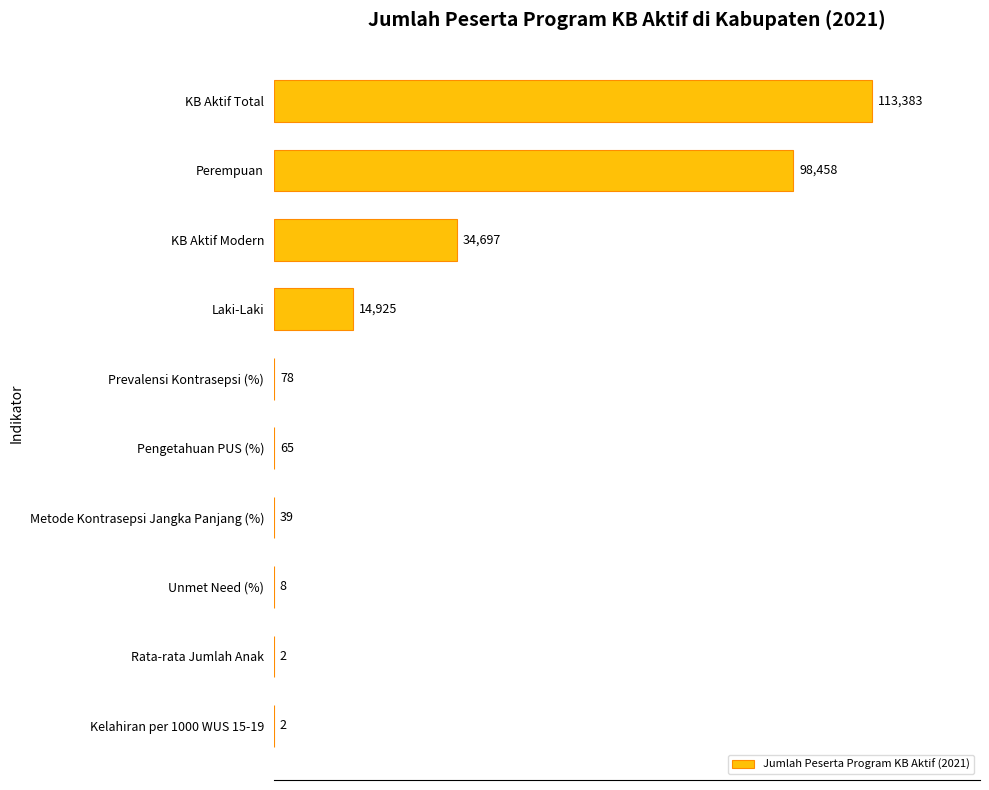

What is the sum of the values at Kelahiran per 1000 WUS 15-19 and Prevalensi Kontrasepsi (%)?

80